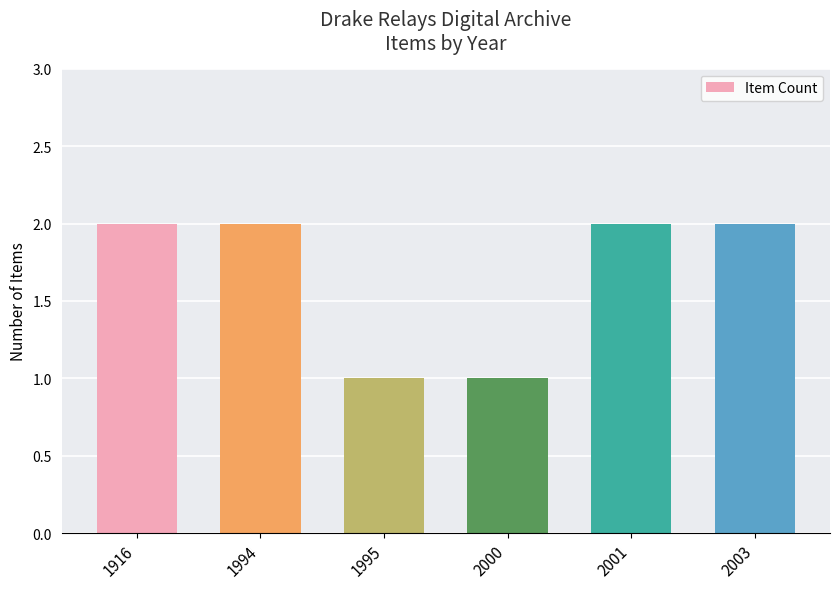

Are the bars grouped side by side (vs. stacked)?

No